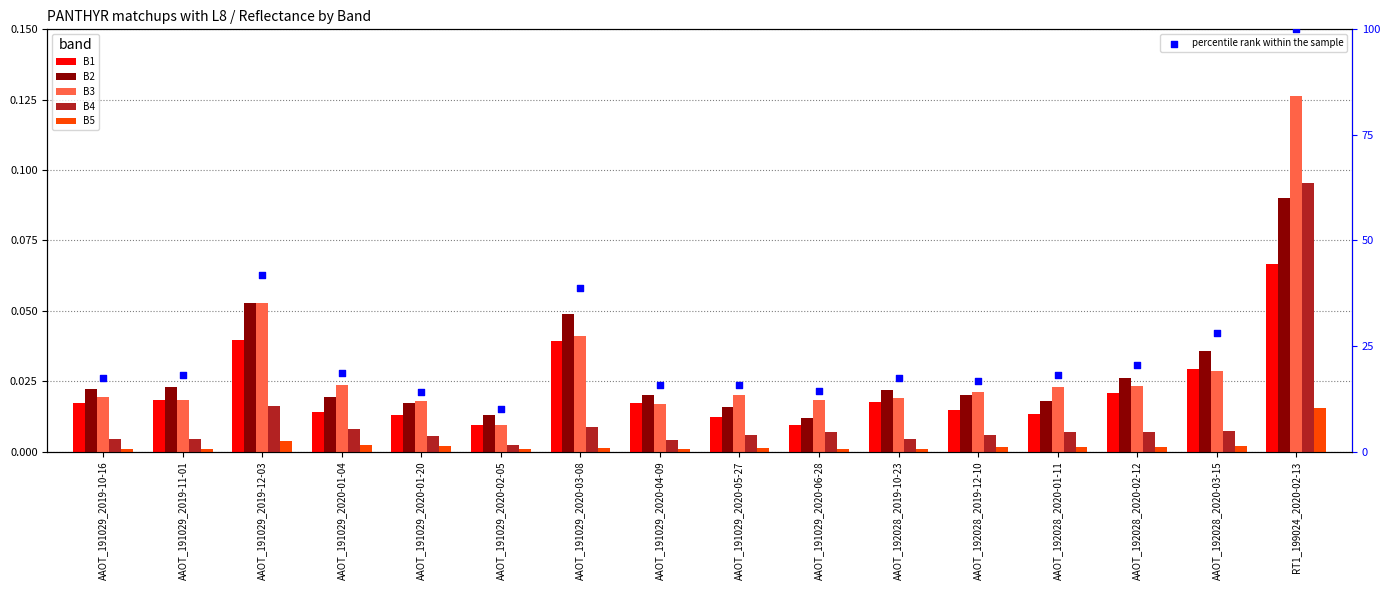

At which category is the sum across all series the highest?

RT1_199024_2020-02-13